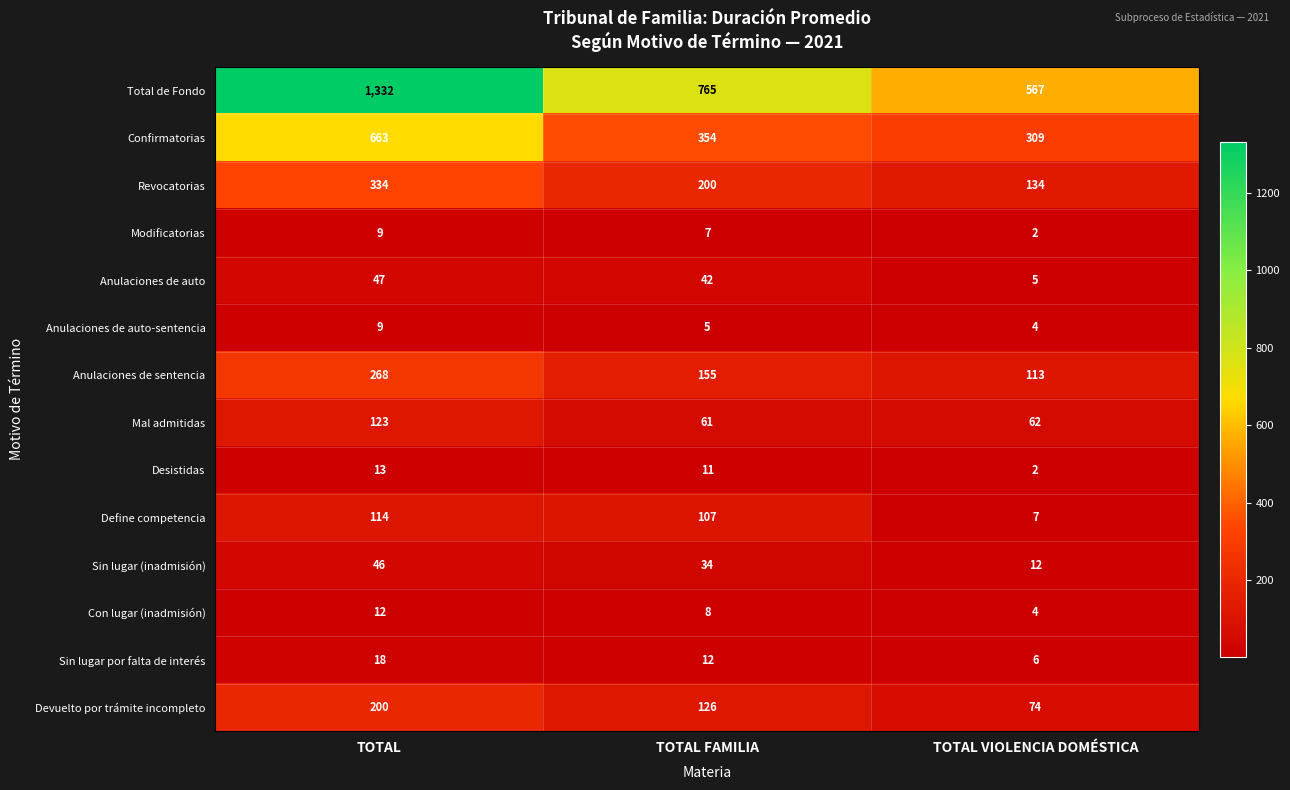

What is the difference between the highest and lowest values at TOTAL?

1323